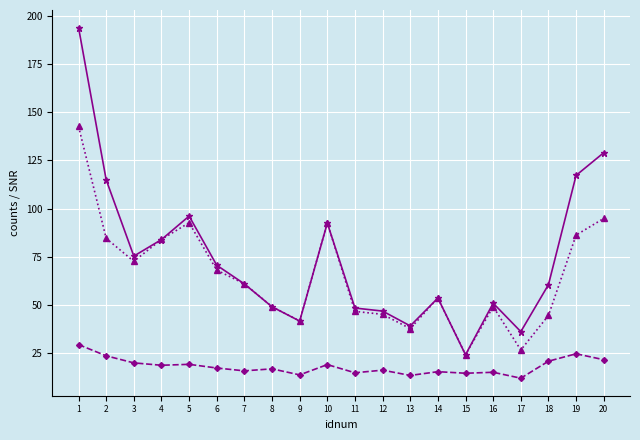

At which category is the sum across all series the highest?

1